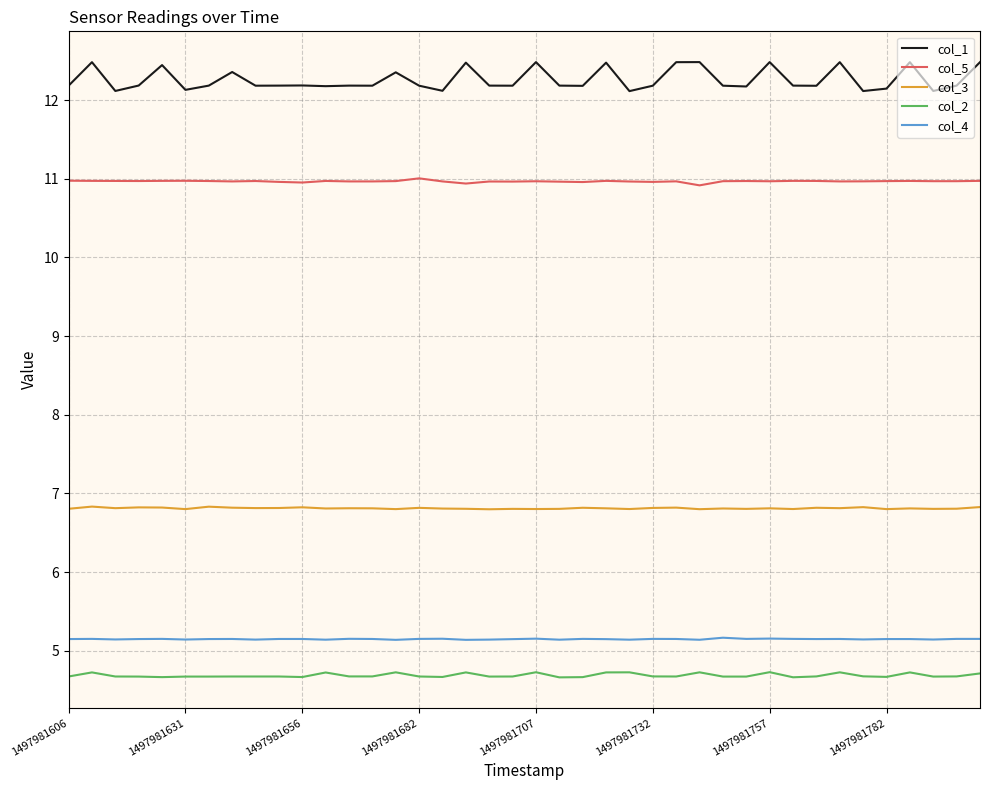

What is the difference between the second highest and second lowest values in the col_2 series?

0.1